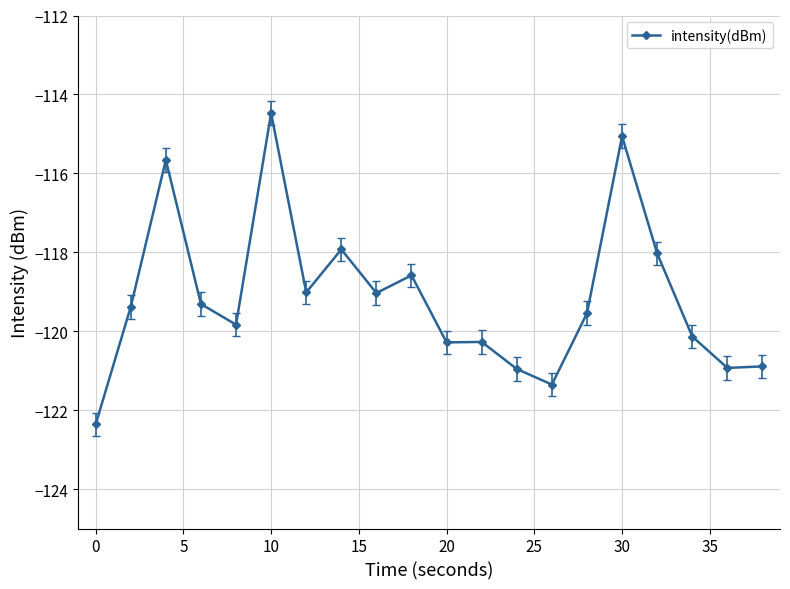

What is the difference between the maximum and second lowest values?

6.9